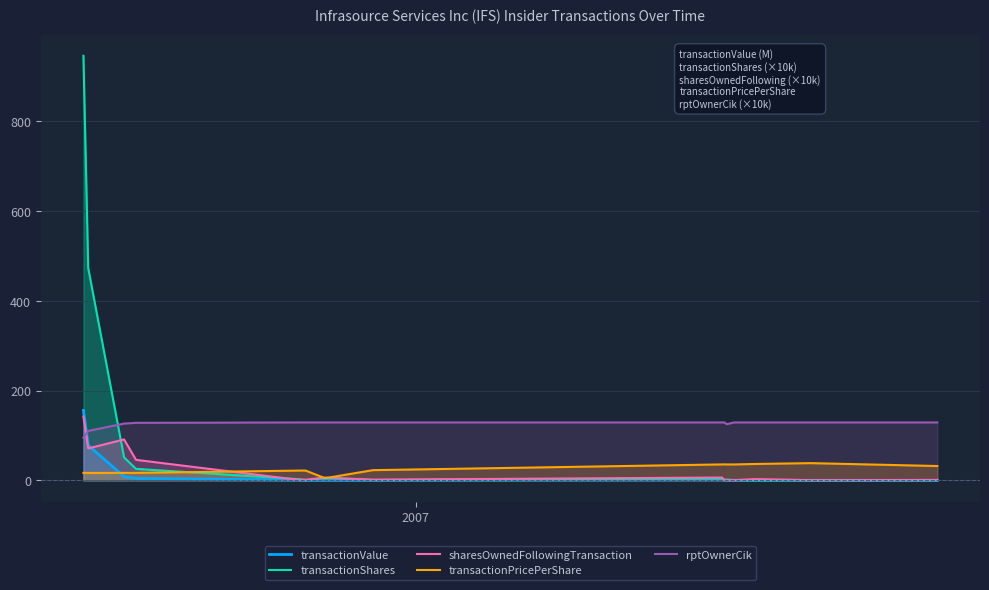

True or false: transactionShares and sharesOwnedFollowingTransaction intersect in this chart.

True